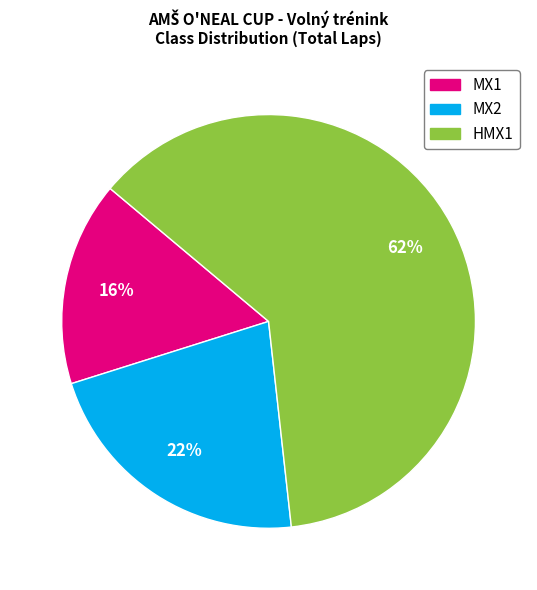

Is it true that MX2 is 32% of the pie?

False